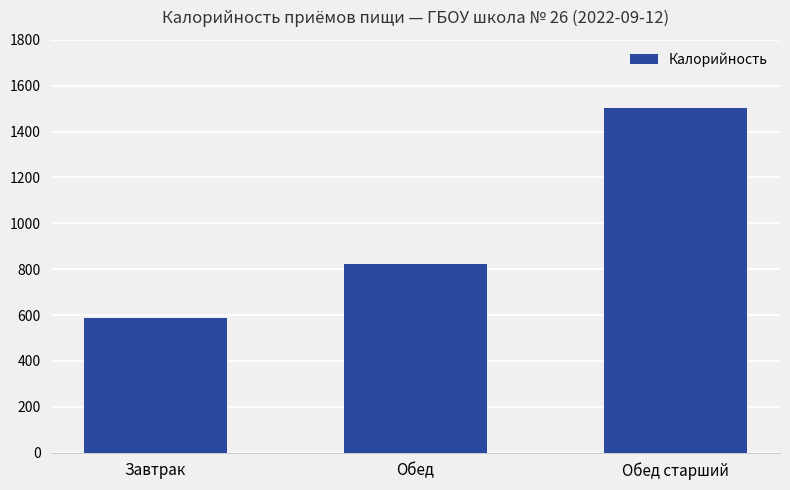

What is the ratio of the value at Обед старший to the value at Обед?

1.8